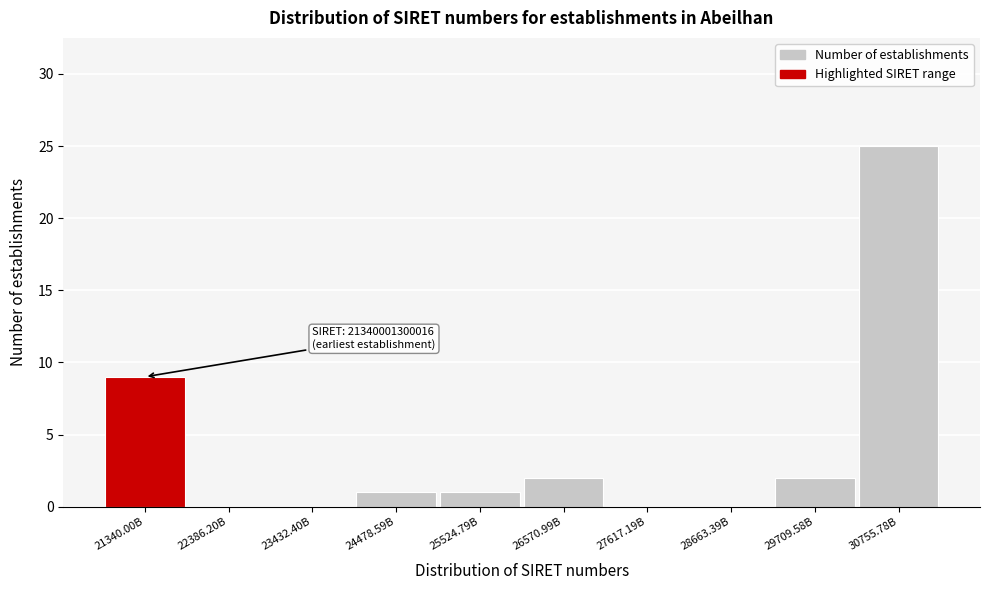

Reading left to right, what are all the values shown in this chart?

21340.00B=9	22386.20B=0	23432.40B=0	24478.59B=1	25524.79B=1	26570.99B=2	27617.19B=0	28663.39B=0	29709.58B=2	30755.78B=25